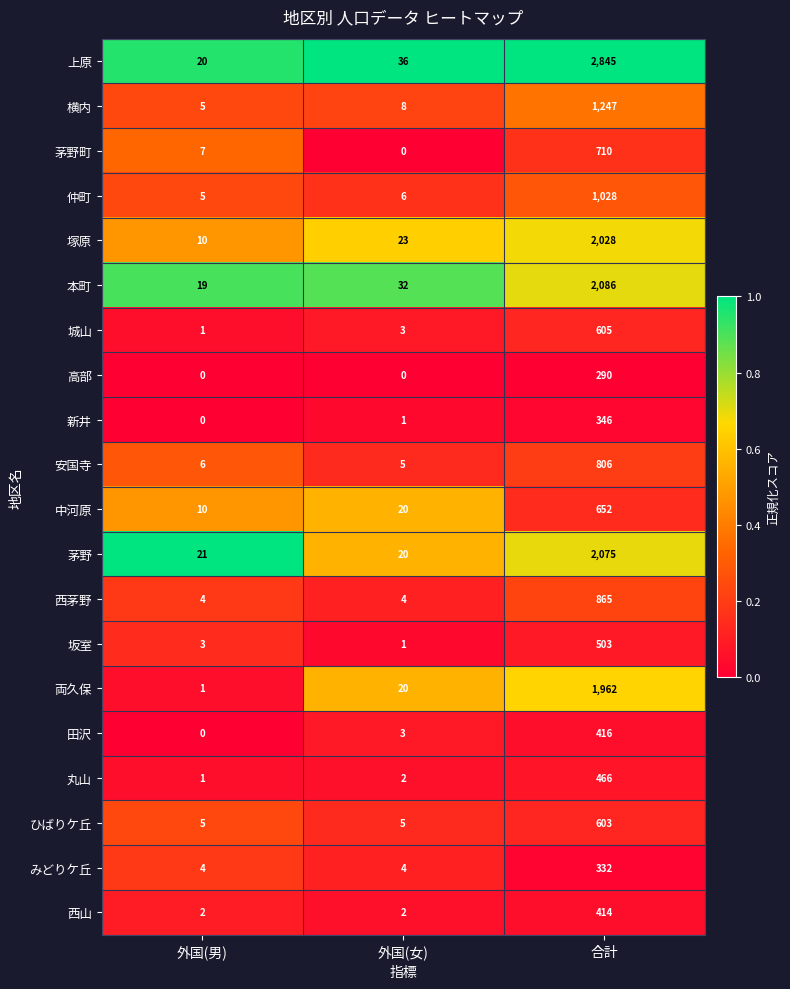

Read the 仲町 value at 合計, to the nearest 100.

1000